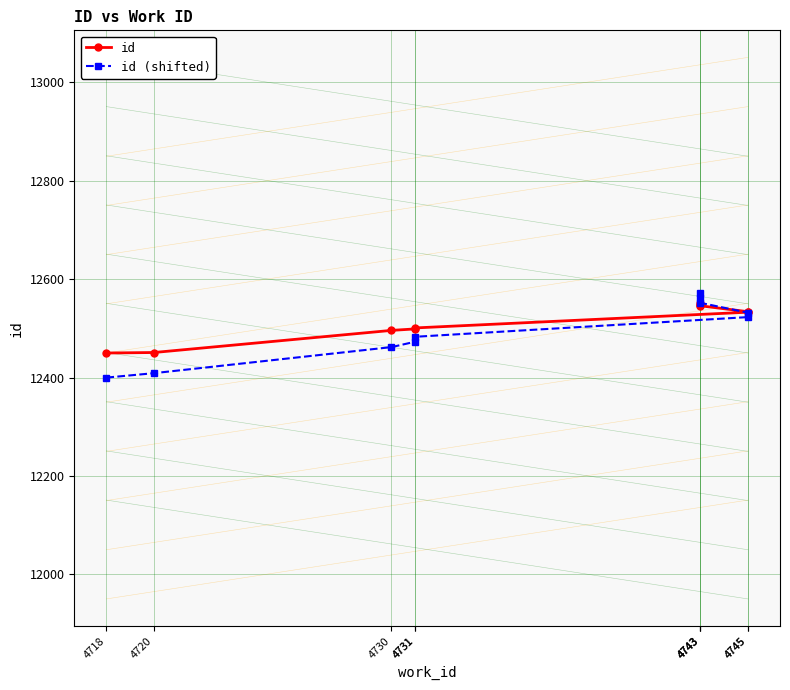

True or false: id (shifted) has a value of 18927 at 4745.

False